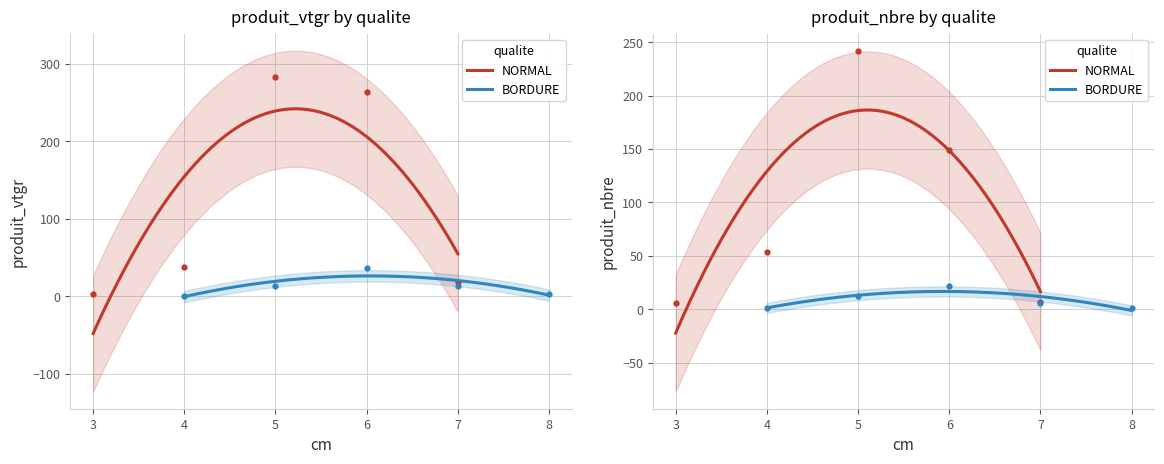

How many data points does each series have?

10